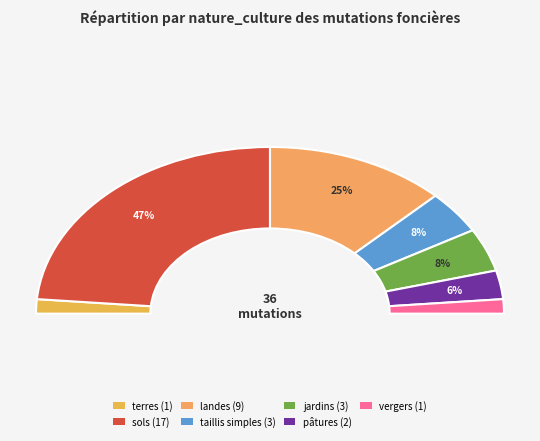

Does pâtures account for over 50% of the chart?

No